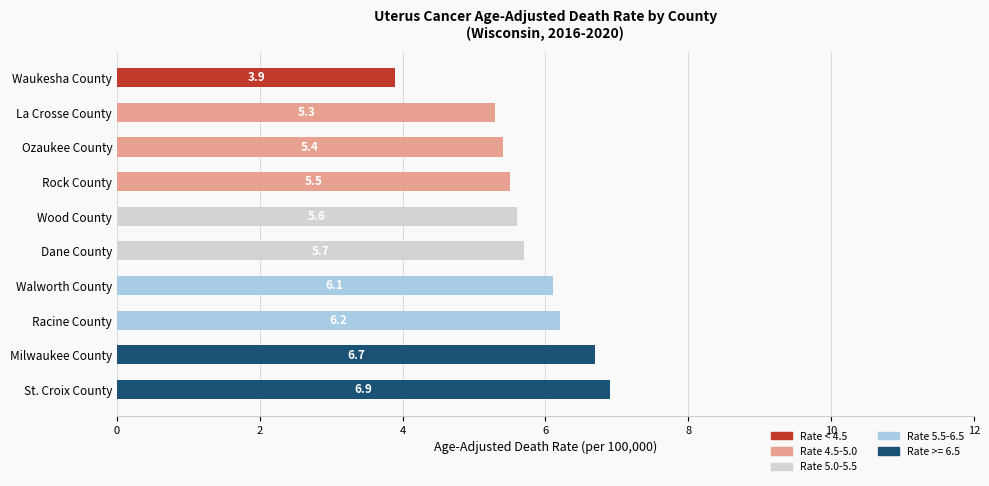

What is the total value across all series at La Crosse County?

5.3